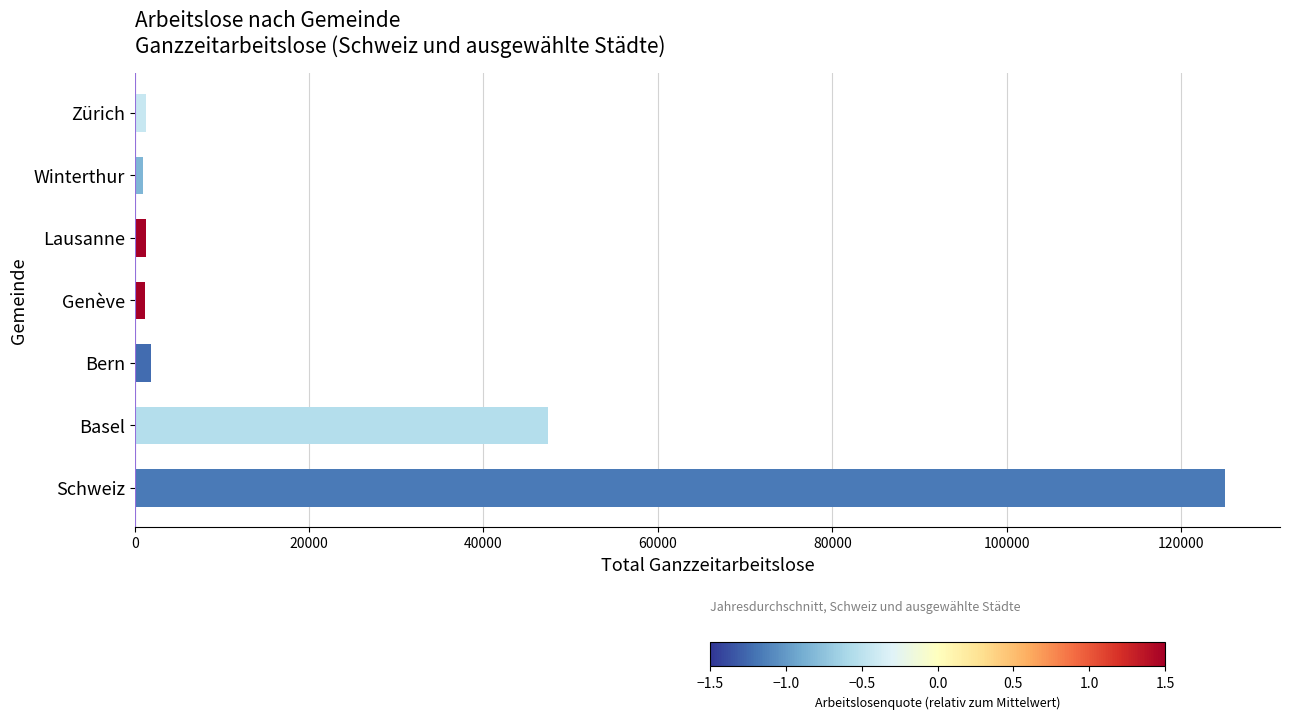

Is it true that the value at Schweiz is 57681.6?

False